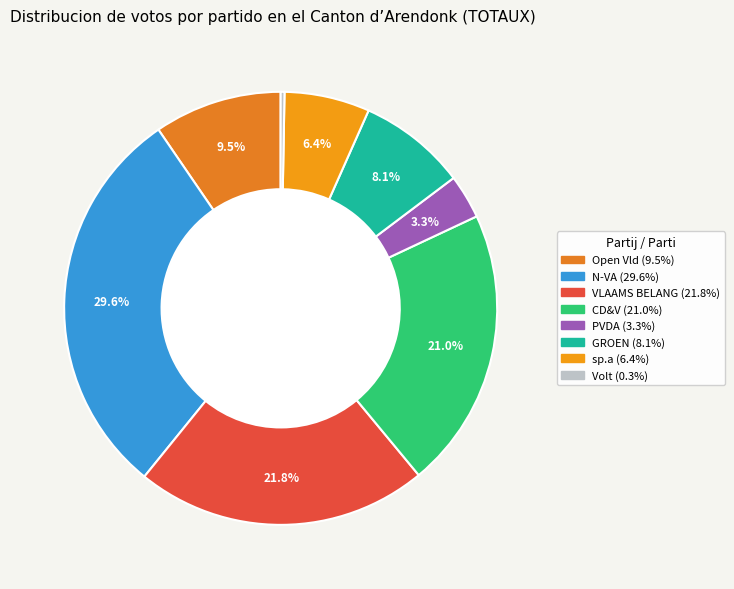

The sp.a slice represents 6% of the pie. True or false?

True